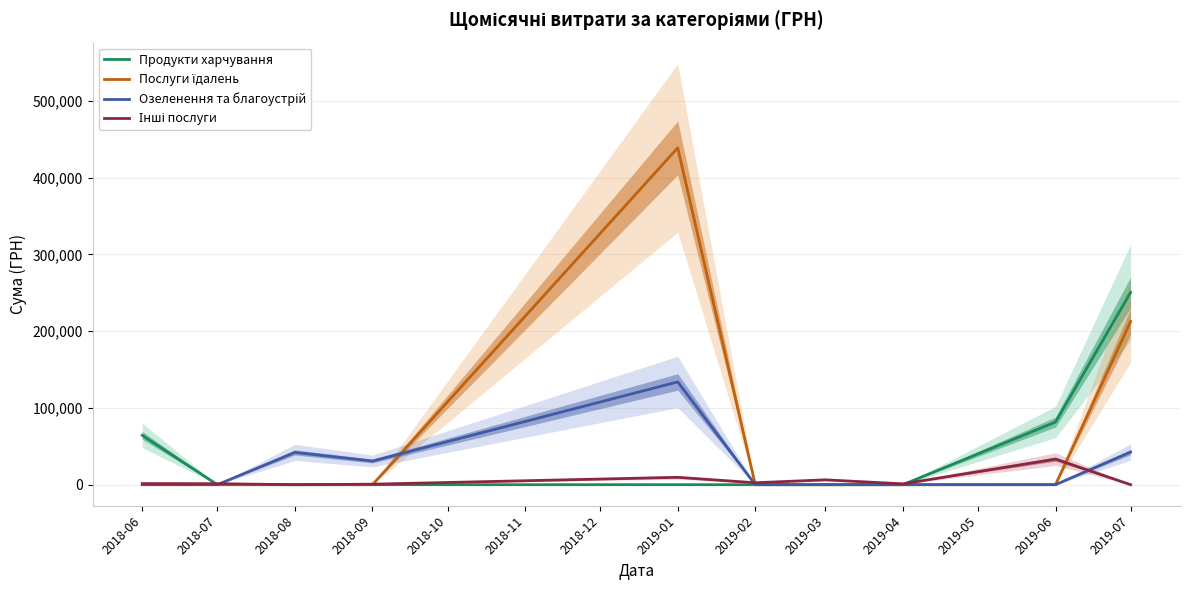

How many values in Інші послуги are above zero?

8